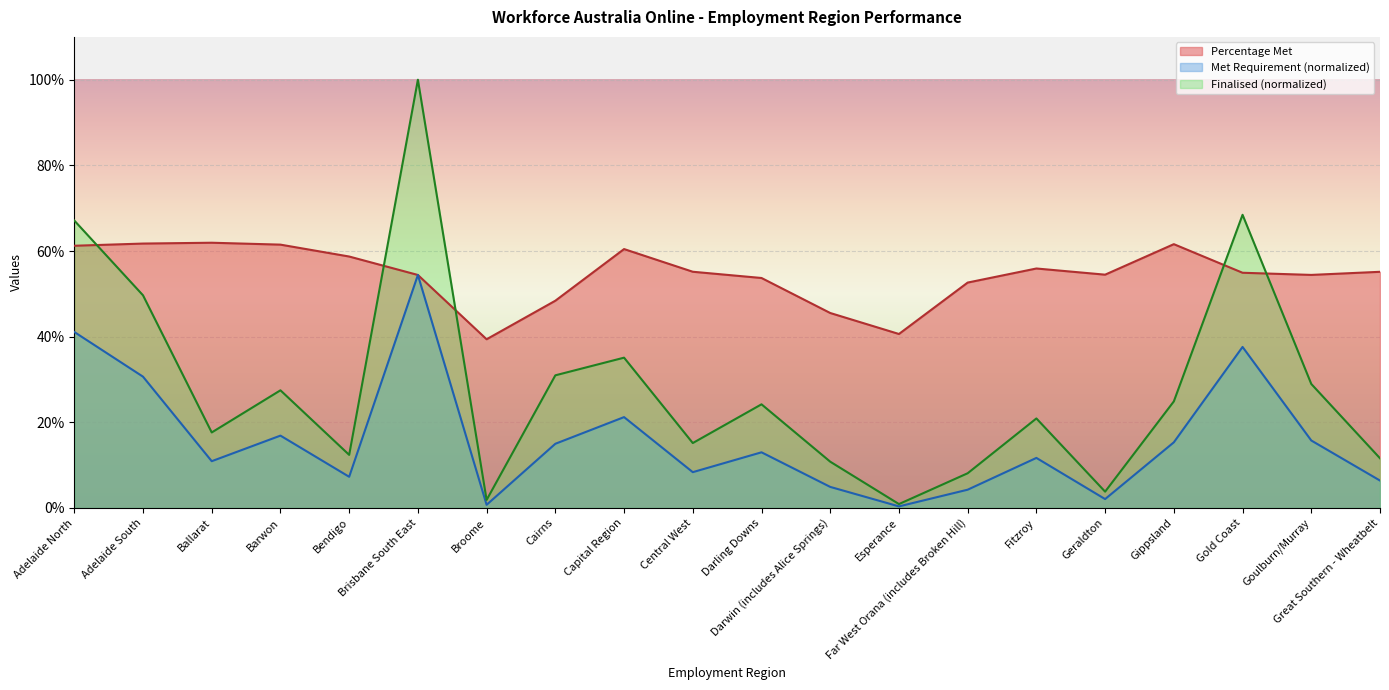

Is it true that Finalised equals 1.5 at Brisbane South East?

False